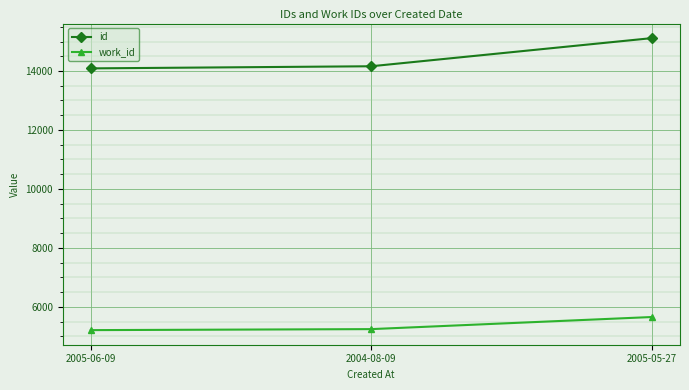

At how many categories does at least one series exceed 6159?

3